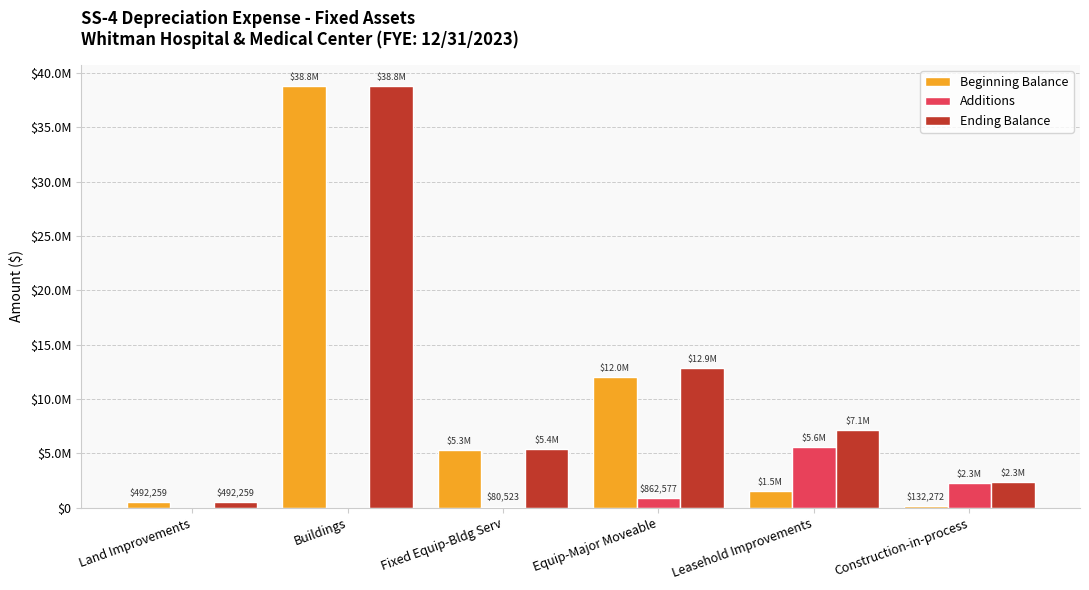

What are all the series names shown in the legend?

Beginning Balance, Additions, Ending Balance